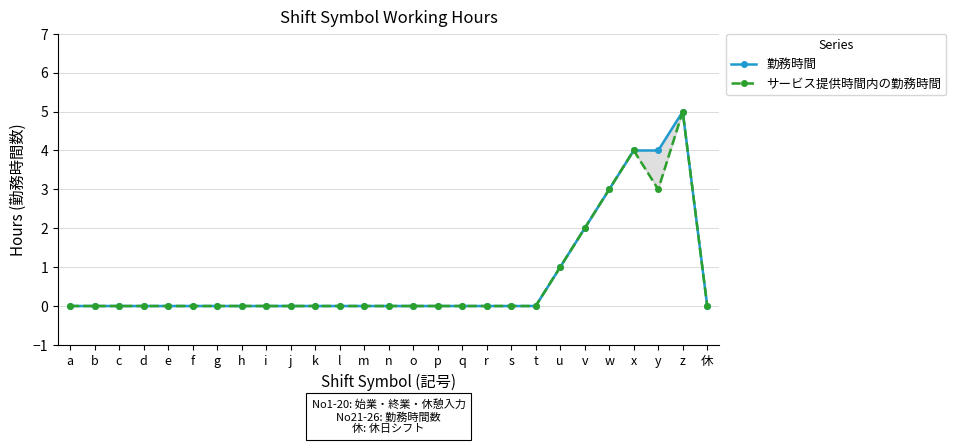

True or false: 勤務時間 and サービス提供時間内の勤務時間 cross at least once.

False